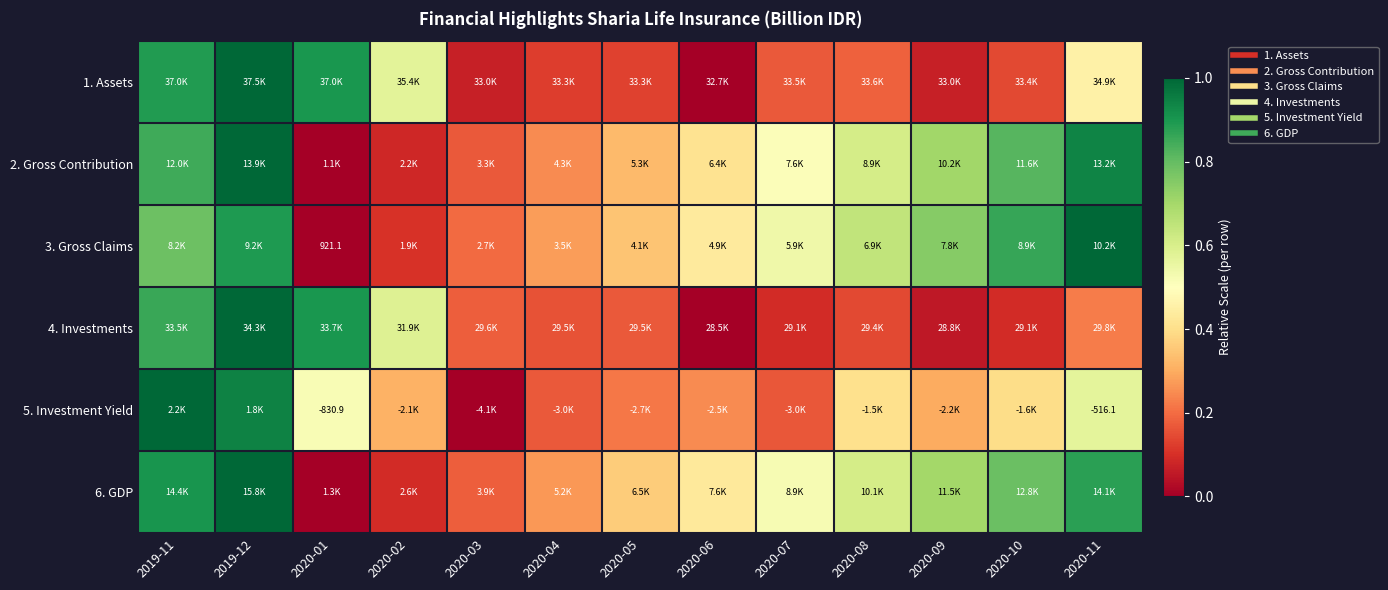

Is it true that 6. GDP equals 0.3 at 2020-06?

False